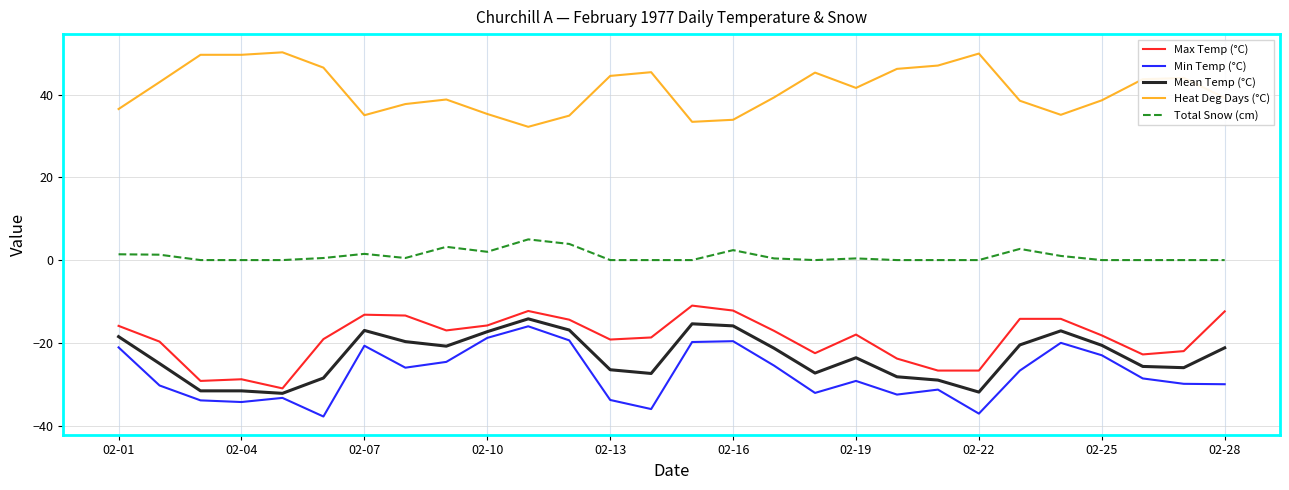

What is the lowest value of the Max Temp (°C) series?

-31.0